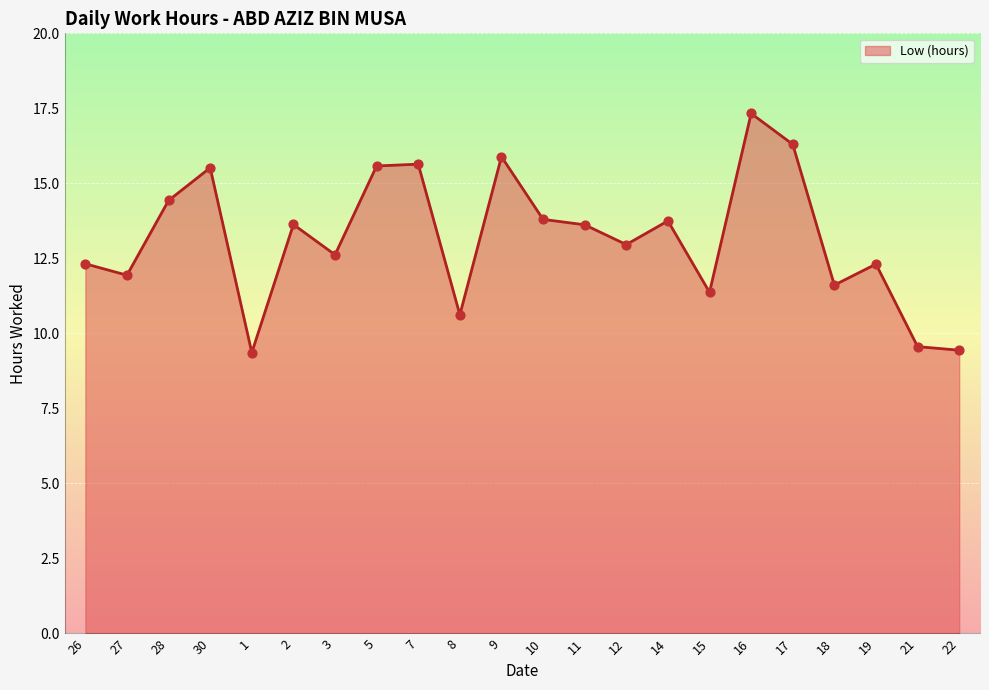

What is the change in value from 10 to 12?

-0.8